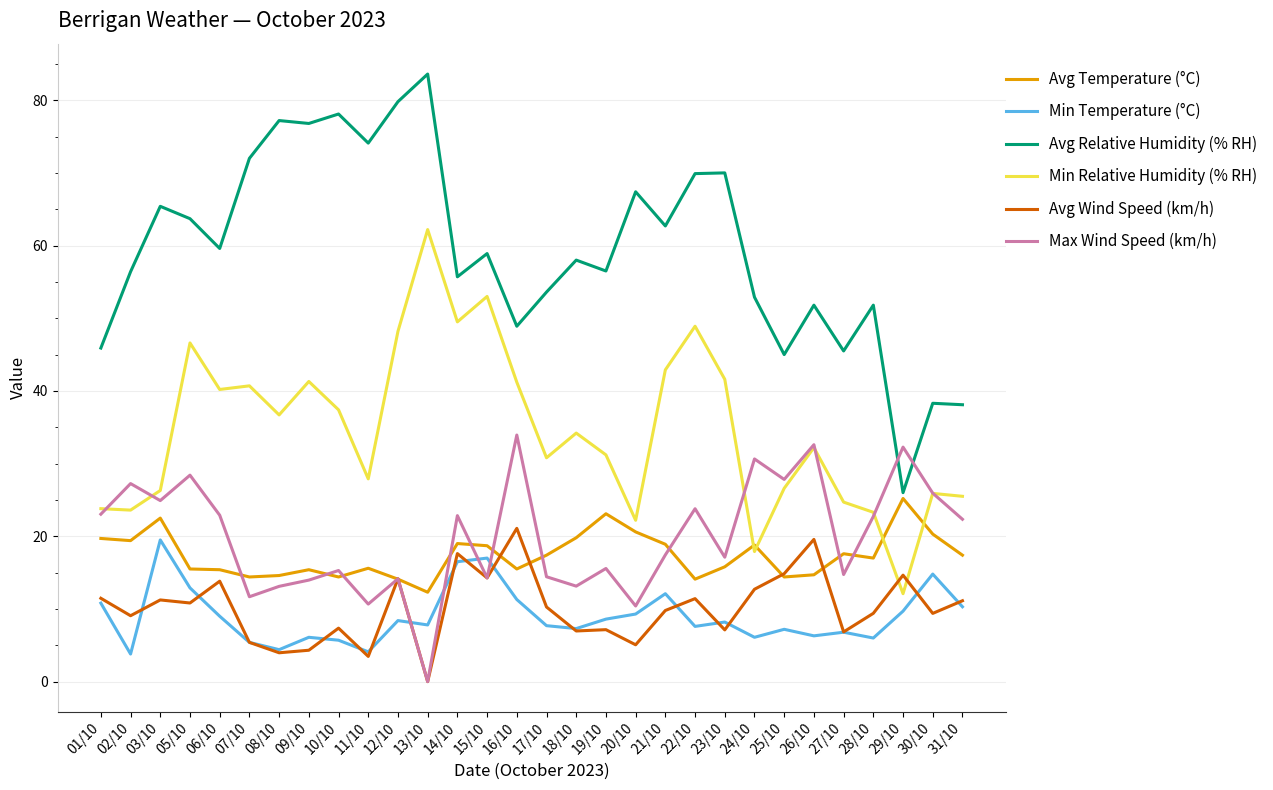

Which series has the largest total across all categories?

Avg Relative Humidity (% RH)